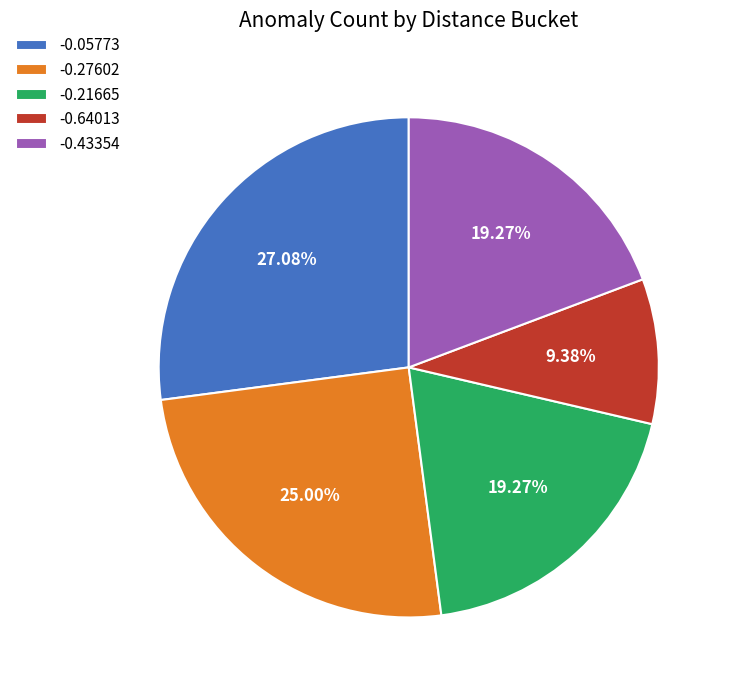

Approximately how many times larger is the value at -0.05773 compared to -0.43354?

1.4